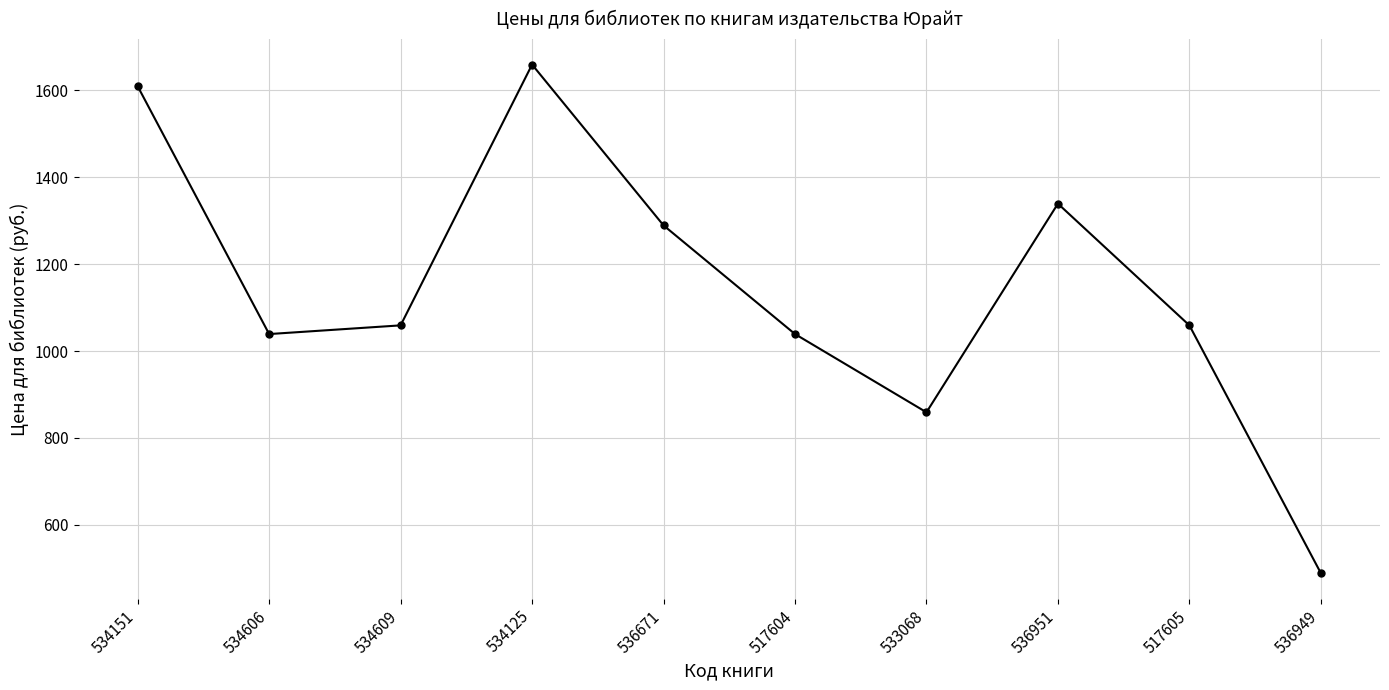

What is the smallest value displayed?

489